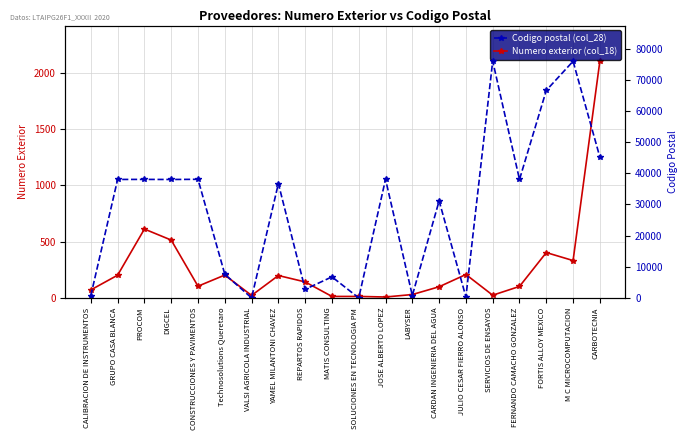

What position from the right is Technosolutions Queretaro?

15